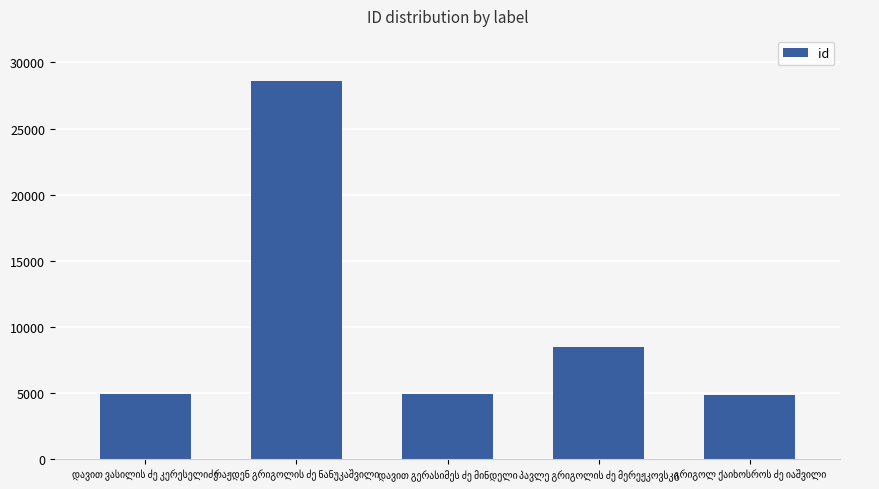

What is the maximum value shown in the chart?

28591